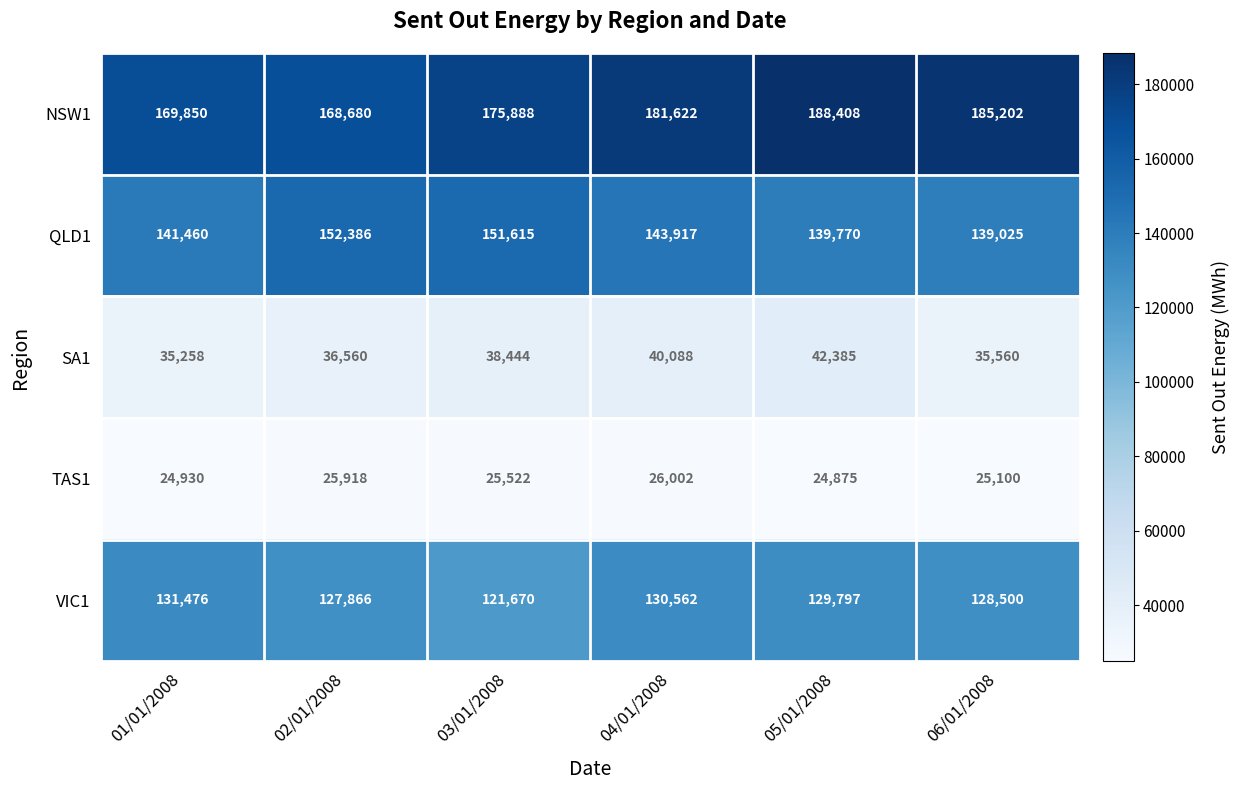

What is the sum of all VIC1 values?

769871